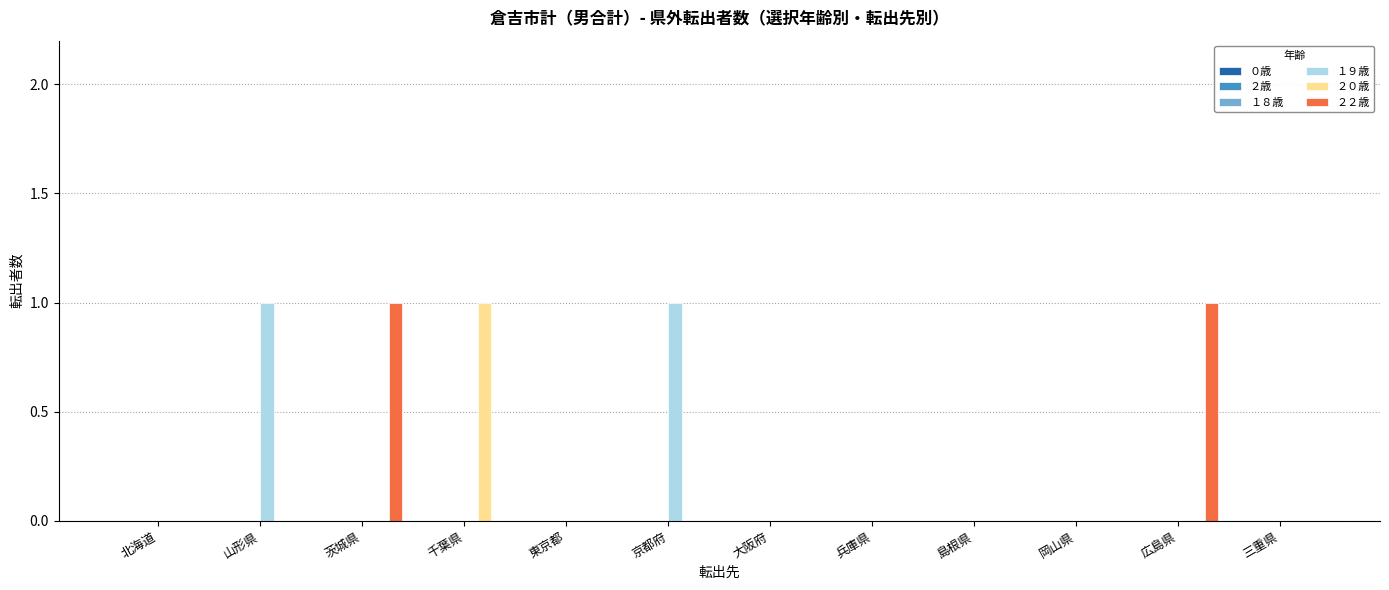

Count the number of data series in this chart.

3